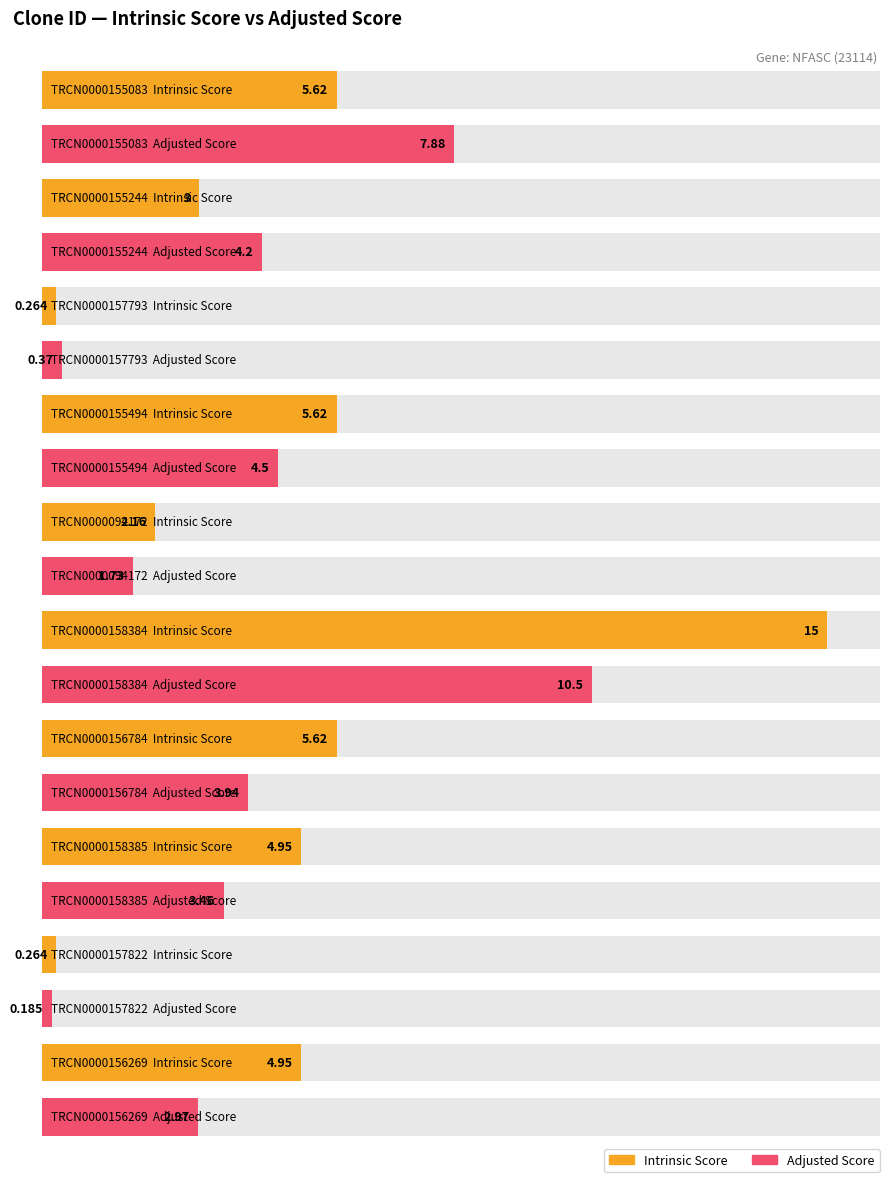

At which category is the sum across all series the highest?

TRCN0000158384